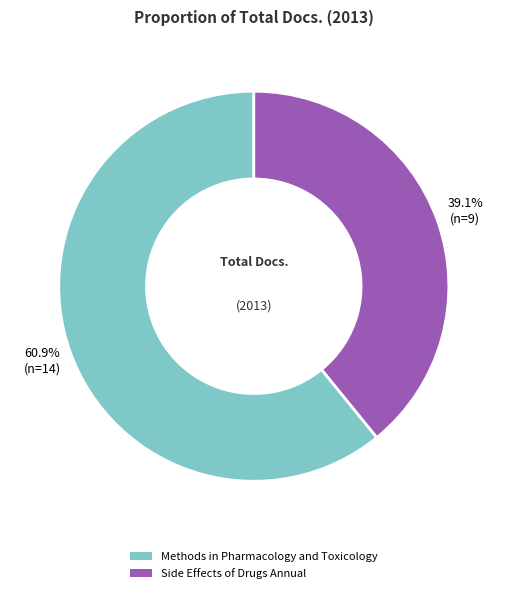

To the nearest percent, what is the combined percentage of Side Effects of Drugs Annual and Methods in Pharmacology and Toxicology?

100%